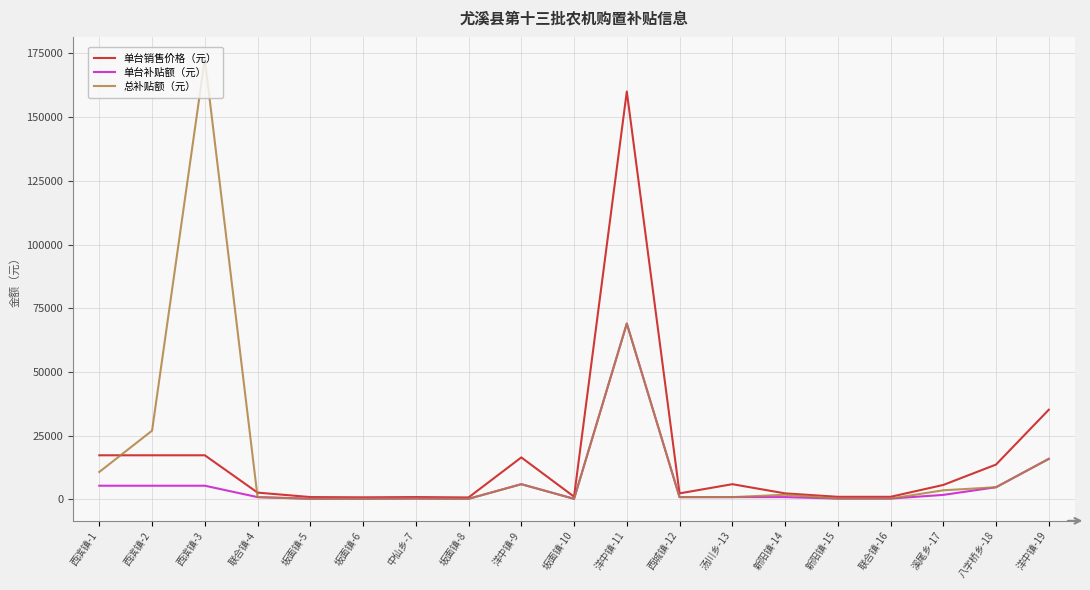

Which series changed the most between 西滨镇-2 and 八字桥乡-18?

总补贴额（元）